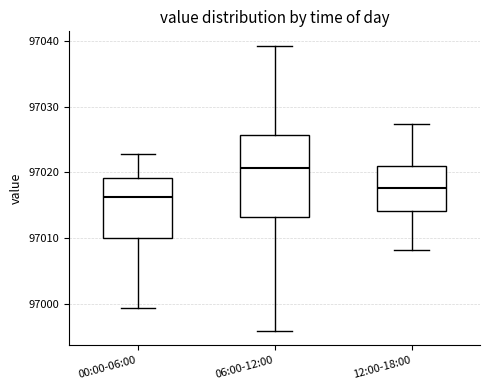

Which box's median line is the highest?

06:00-12:00